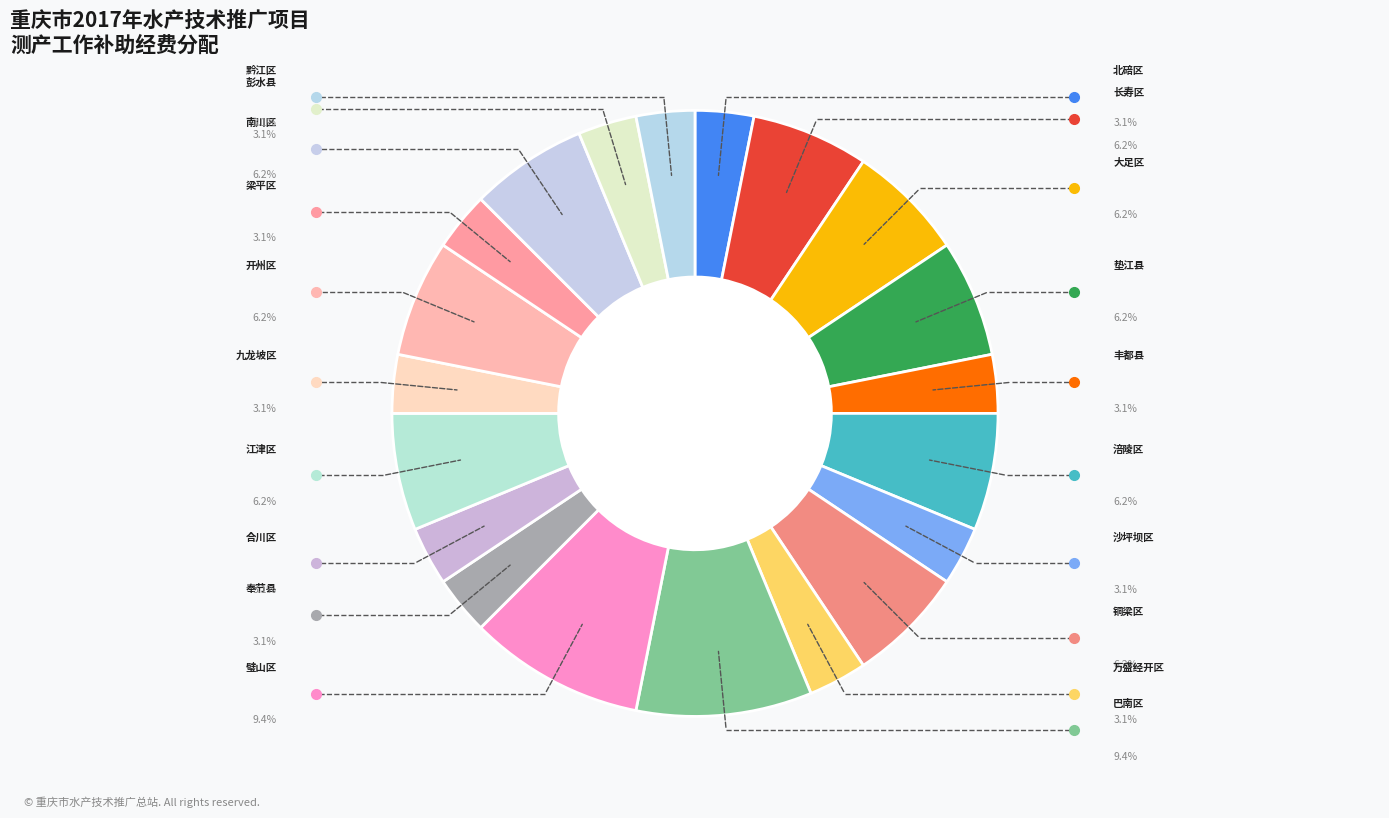

How many segments does this pie chart have?

20